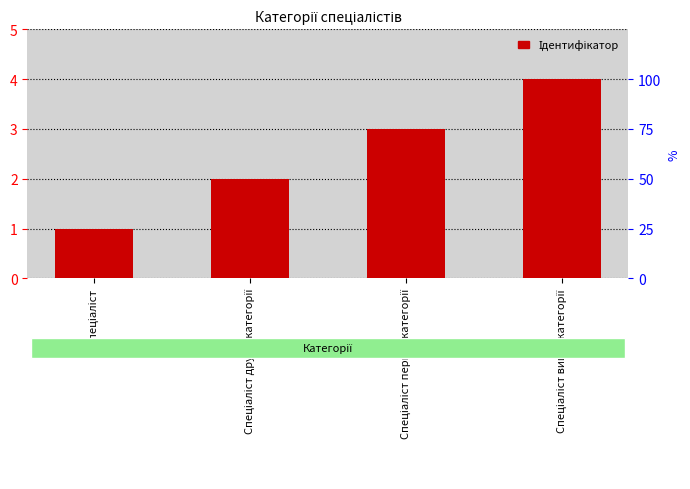

Between Спеціаліст першої категорії and Спеціаліст другої категорії, which is larger?

Спеціаліст першої категорії